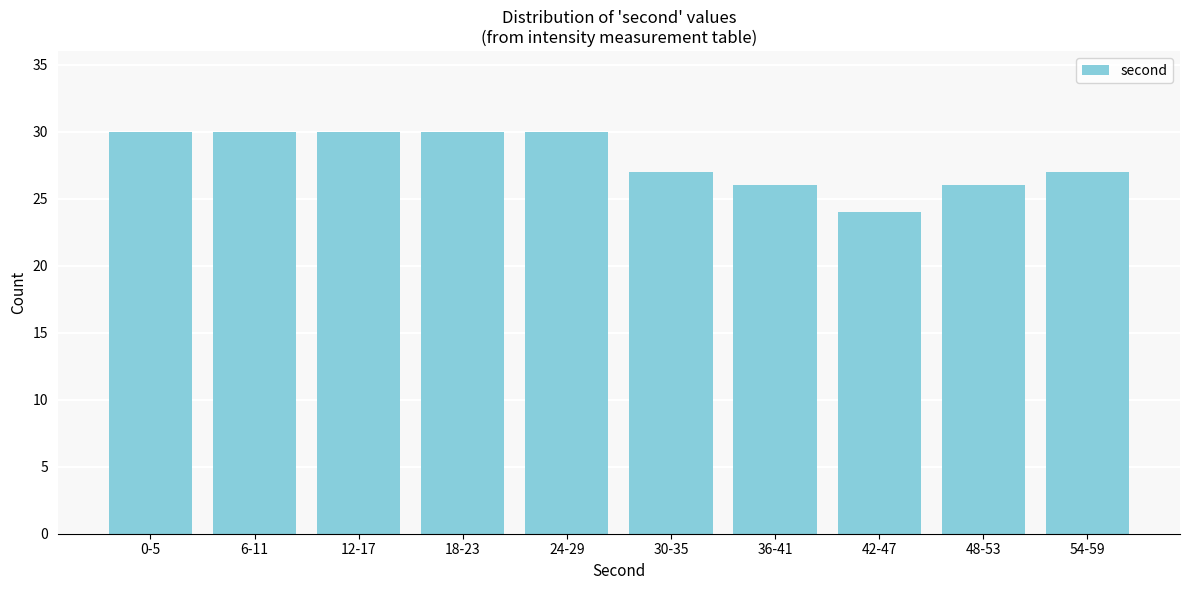

Reading left to right, extract all data points from this chart.

30	30	30	30	30	27	26	24	26	27